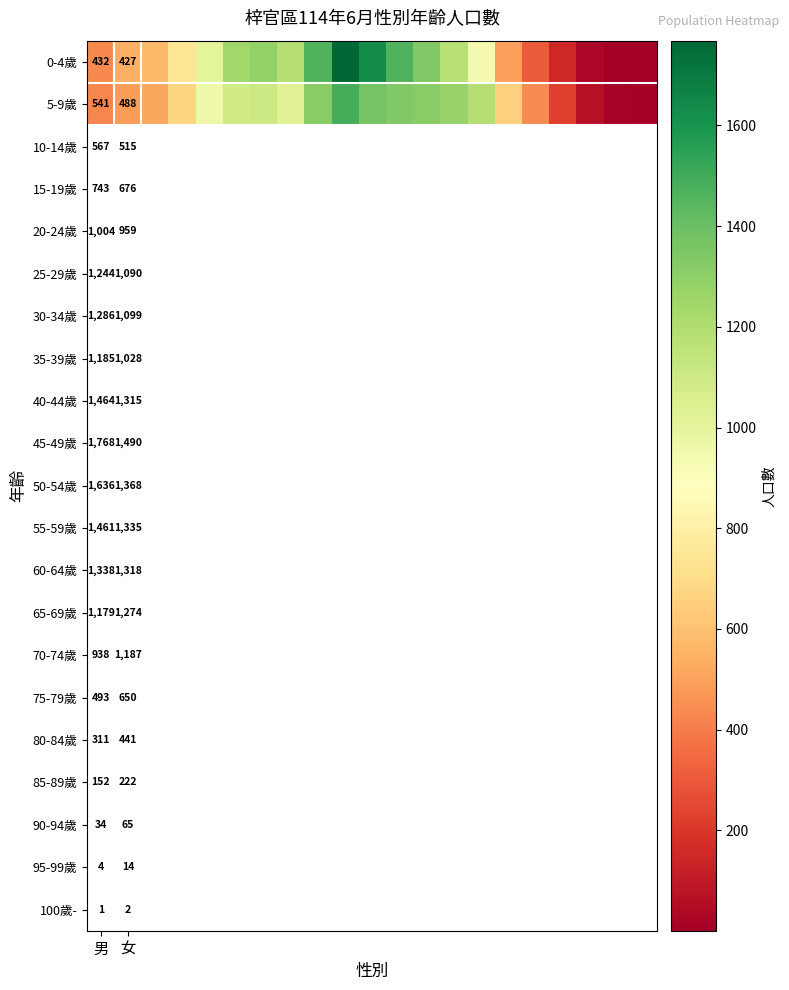

Is it true that 0-4歲 equals 432 at 男?

True